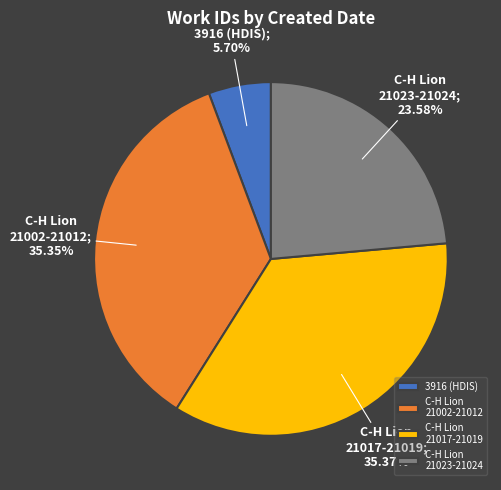

What is the ratio of the value at C-H Lion 21017-21019 to the value at C-H Lion 21023-21024?

1.5